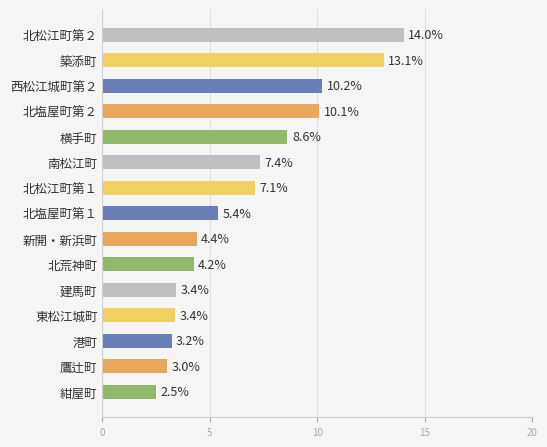

Reading bottom to top, extract all data points from this chart.

2.5	3.0	3.2	3.4	3.4	4.2	4.4	5.4	7.1	7.4	8.6	10.1	10.2	13.1	14.0